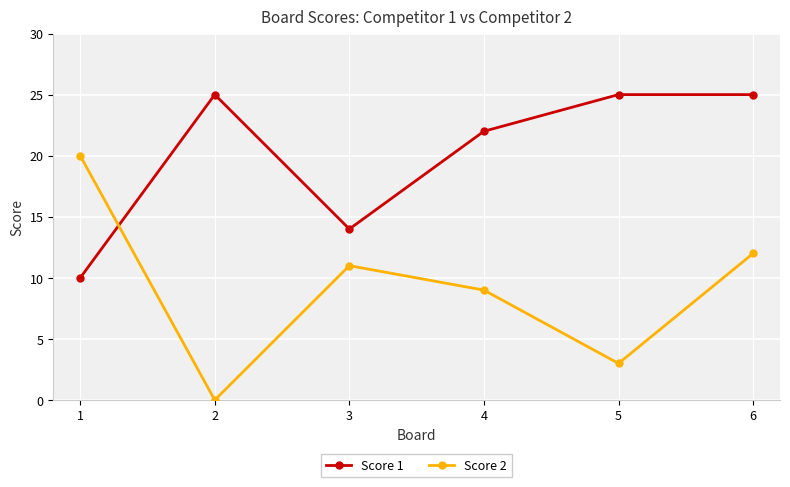

Does the chart display data point markers on the line(s)?

Yes